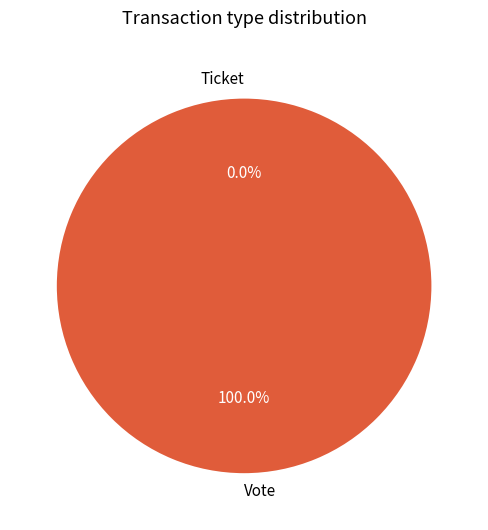

To the nearest percent, what is the difference between the largest and smallest slice percentages?

100%